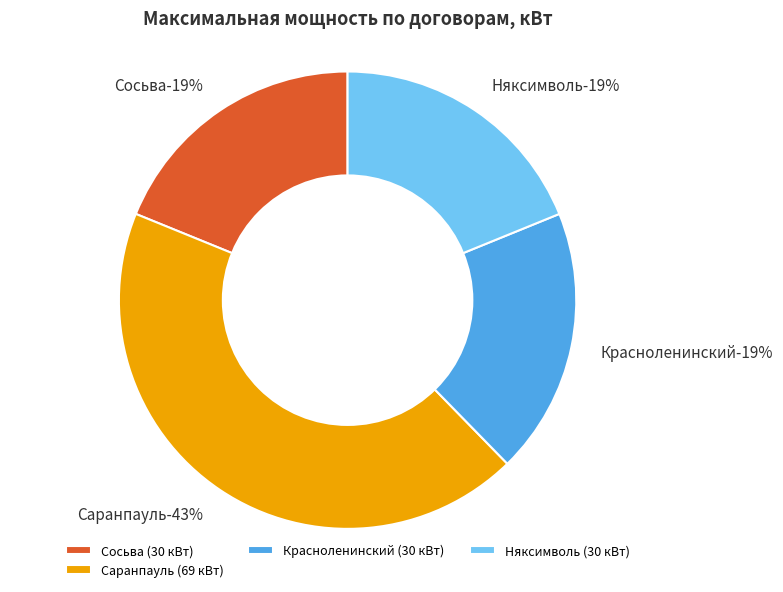

Does any single category account for the majority?

No